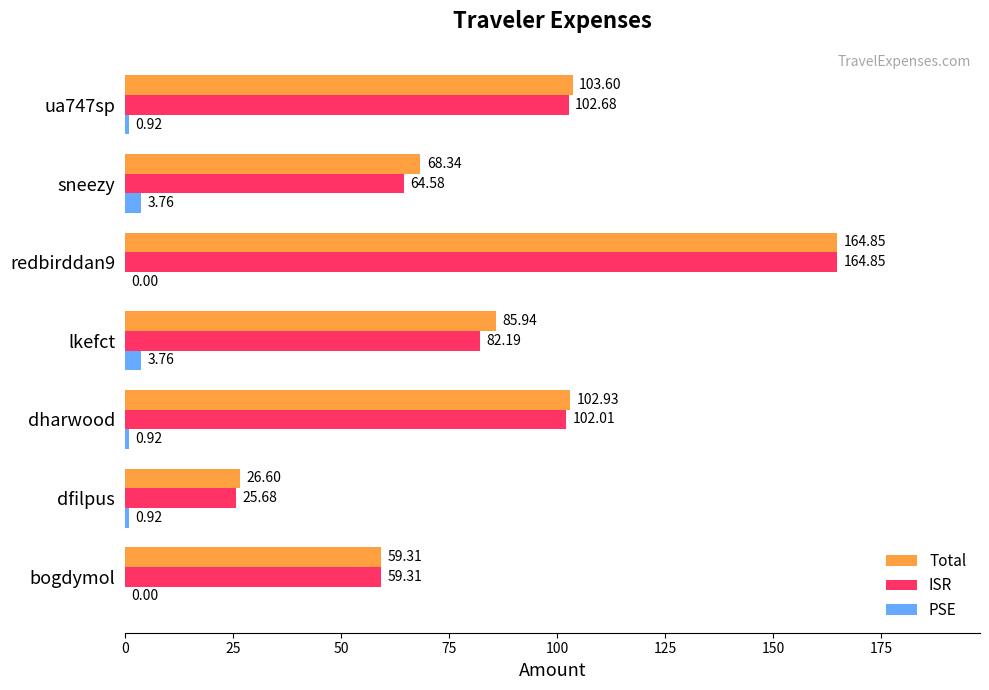

At which label is ISR closest to 95?

dharwood